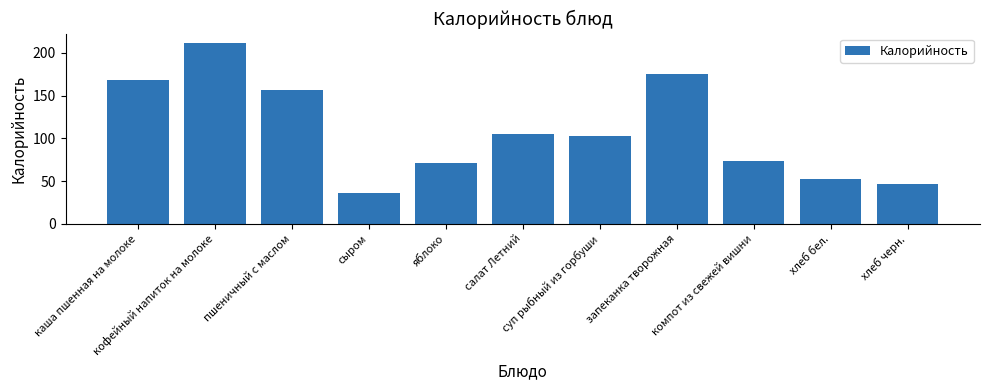

The chart shows a value of 103 at суп рыбный из горбуши. True or false?

True